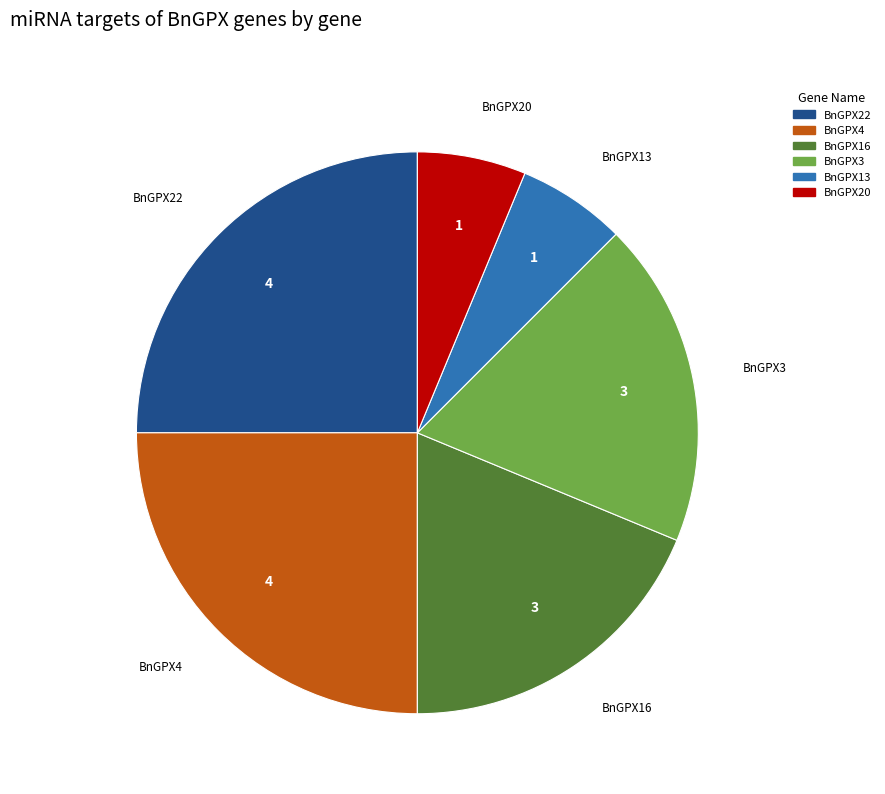

Is there a majority slice in this chart?

No